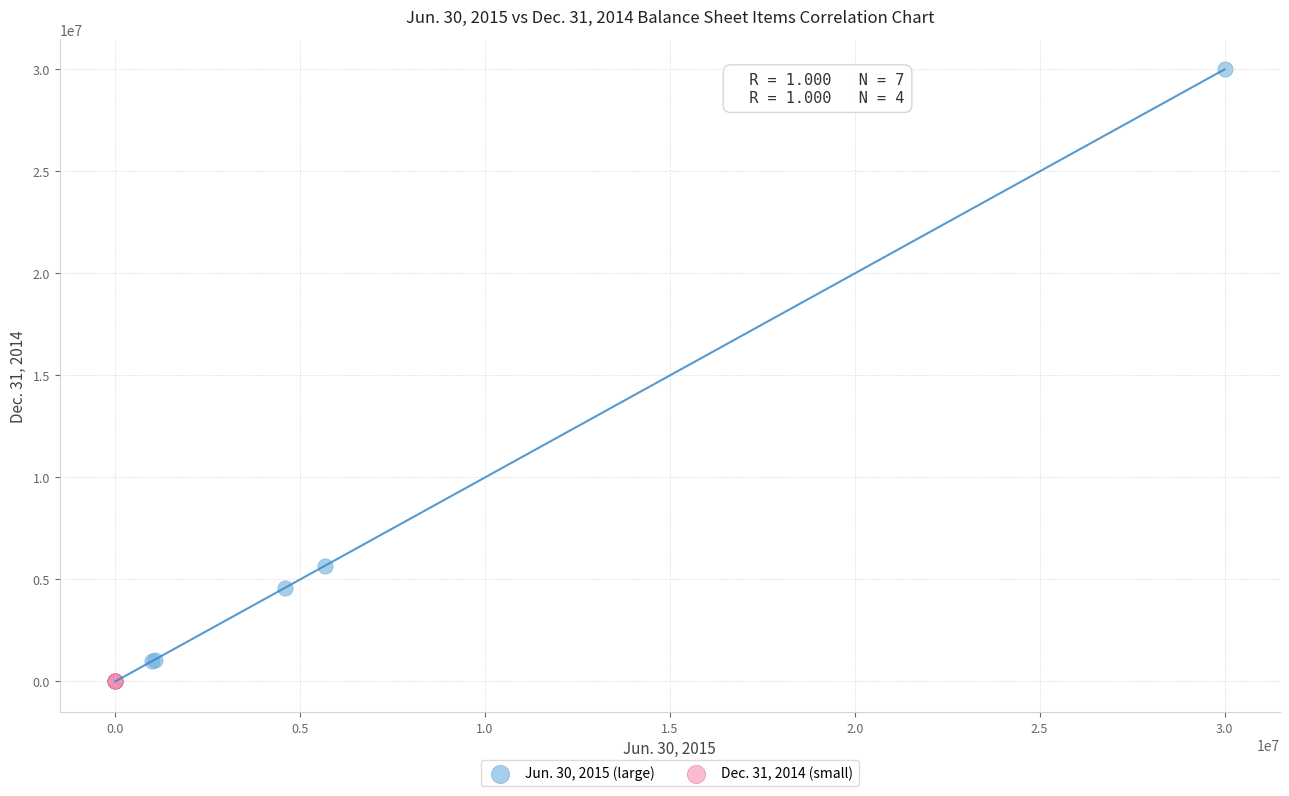

Which series has the widest spread of Y values?

Jun. 30, 2015 (large)